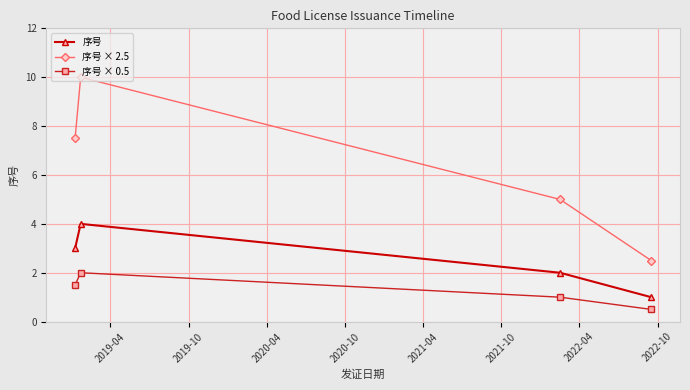

Count the number of categories in the chart.

4